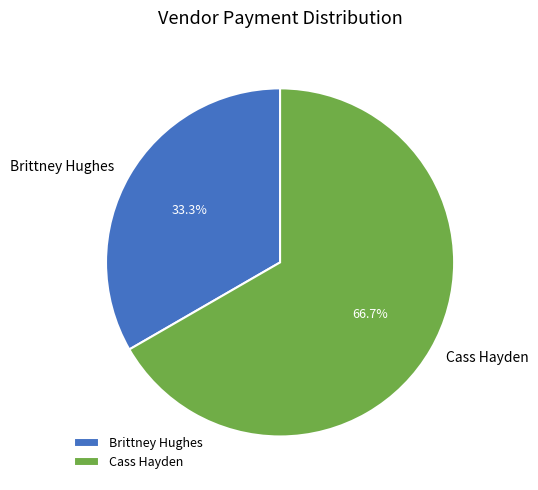

Rank the categories by value from lowest to highest.

Brittney Hughes, Cass Hayden